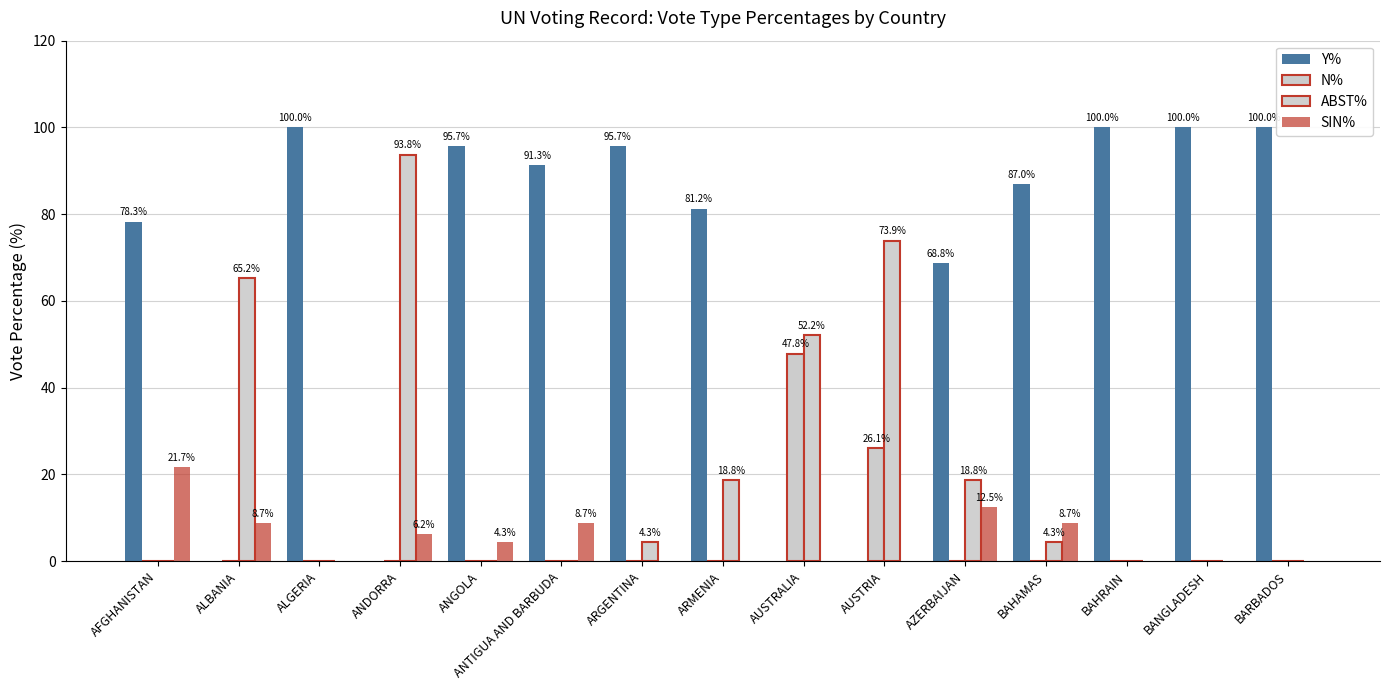

How many distinct data groups are displayed?

4